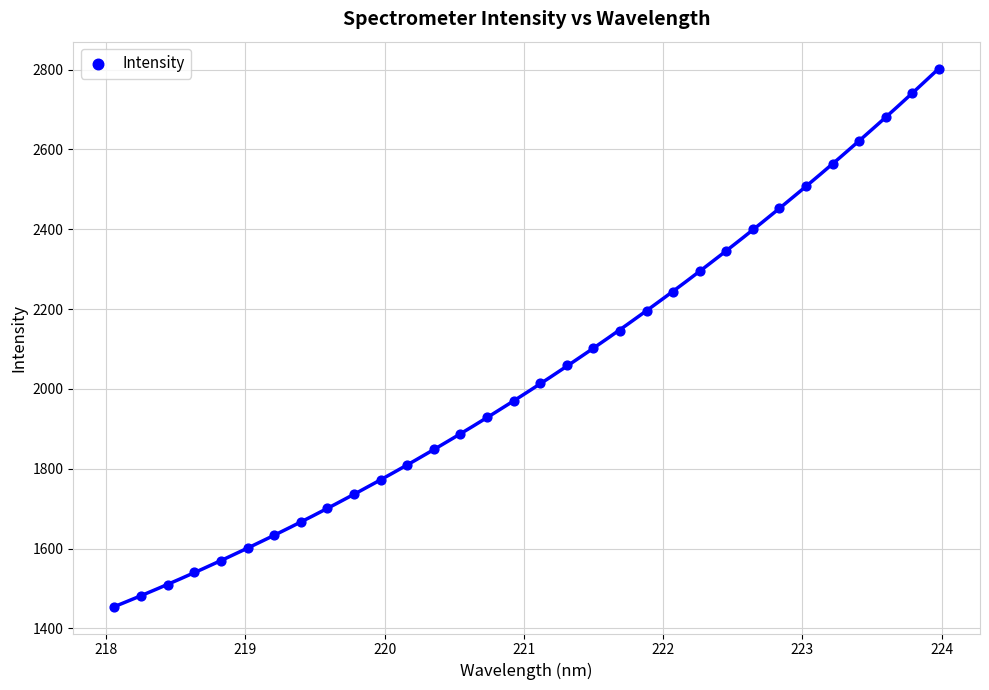

What is the range of X values (max minus min)?

5.9